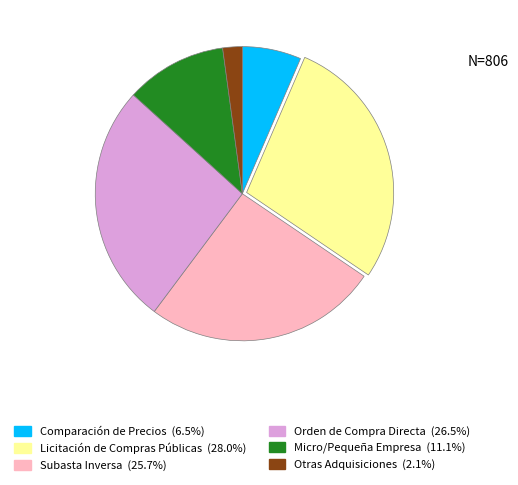

Is there a majority slice in this chart?

No